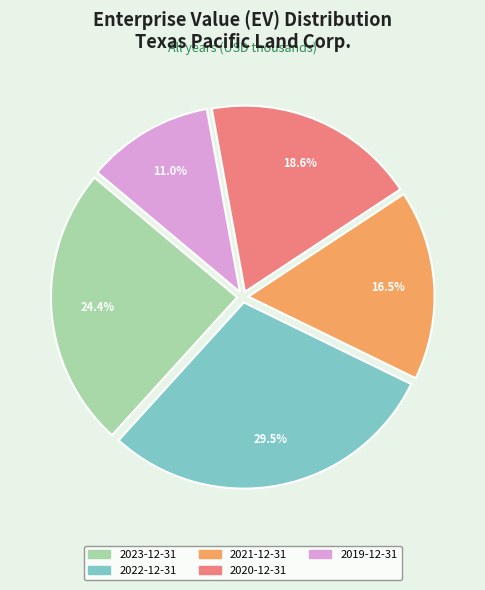

True or false: 2020-12-31 accounts for 32% of the total.

False